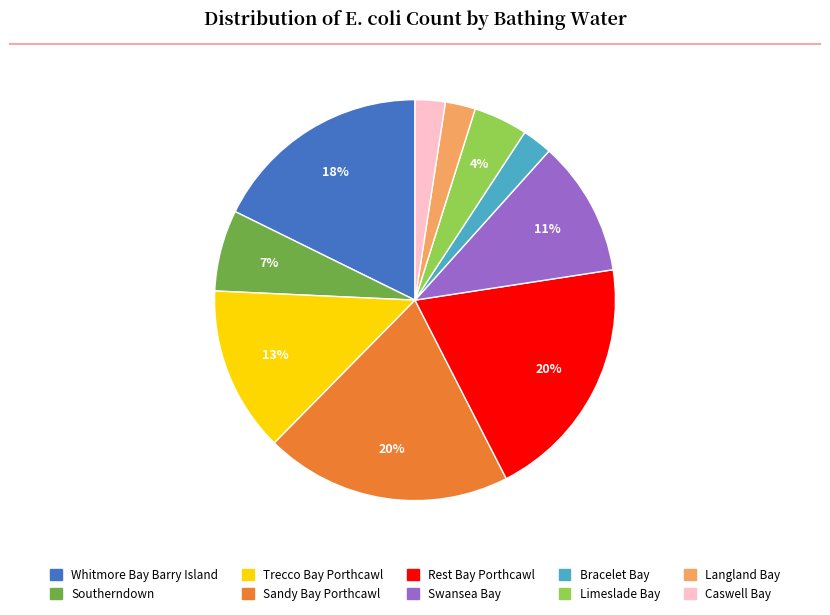

To the nearest percent, what is the difference between the Trecco Bay Porthcawl and Langland Bay slice percentages?

11%